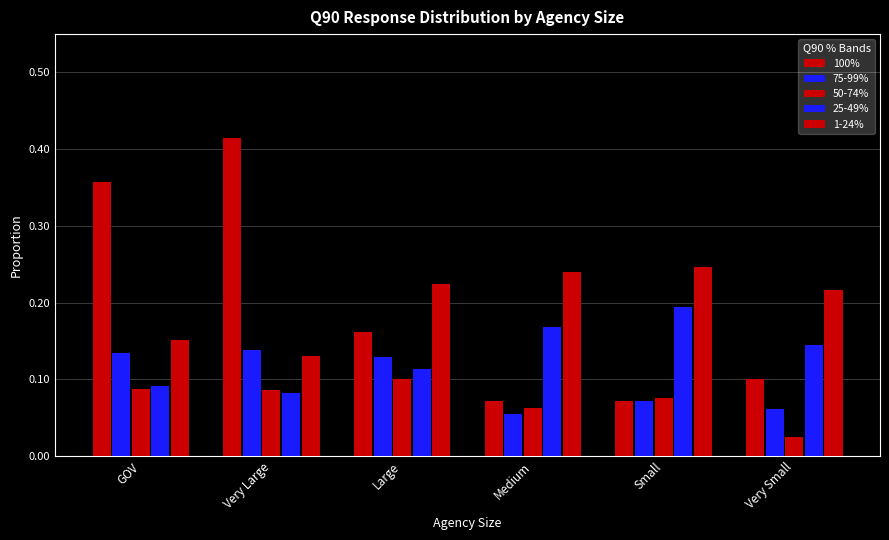

What is the lowest value of the 75-99% series?

0.1